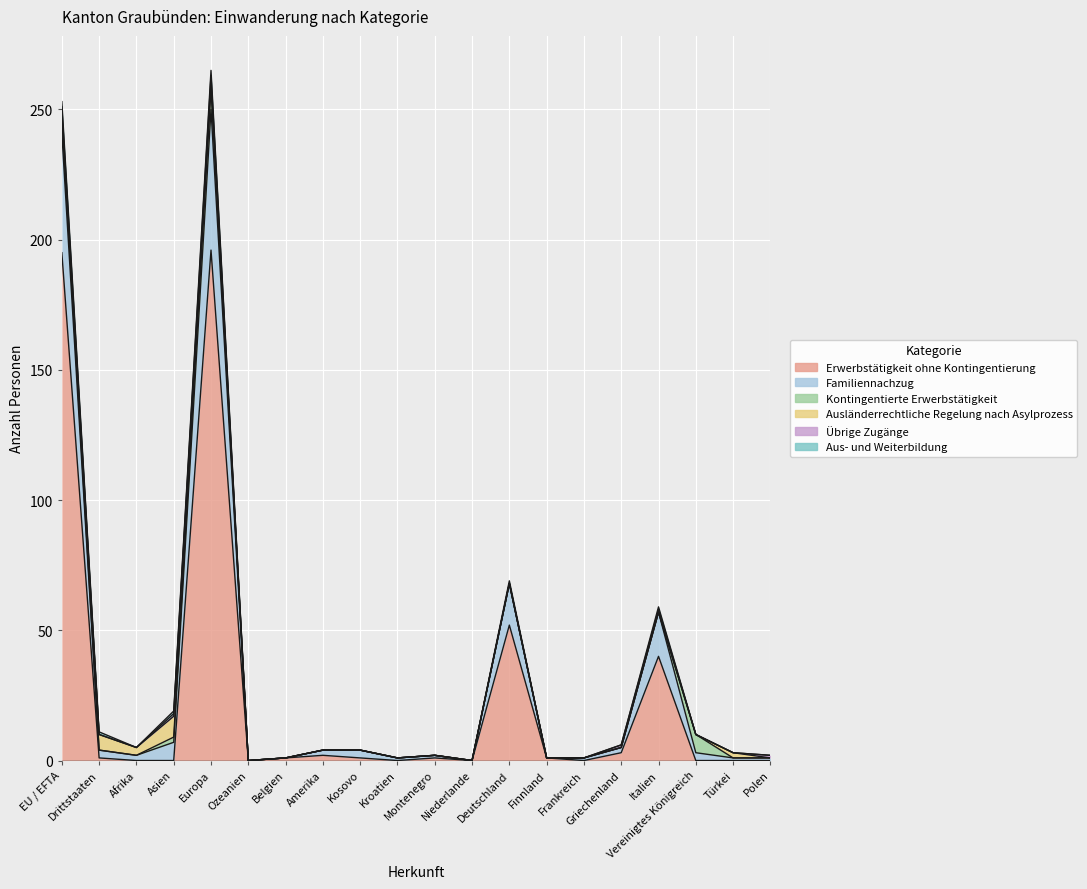

List the series in order of their peak value, highest first.

Erwerbstätigkeit ohne Kontingentierung, Familiennachzug, Kontingentierte Erwerbstätigkeit, Ausländerrechtliche Regelung nach Asylprozess, Übrige Zugänge, Aus- und Weiterbildung